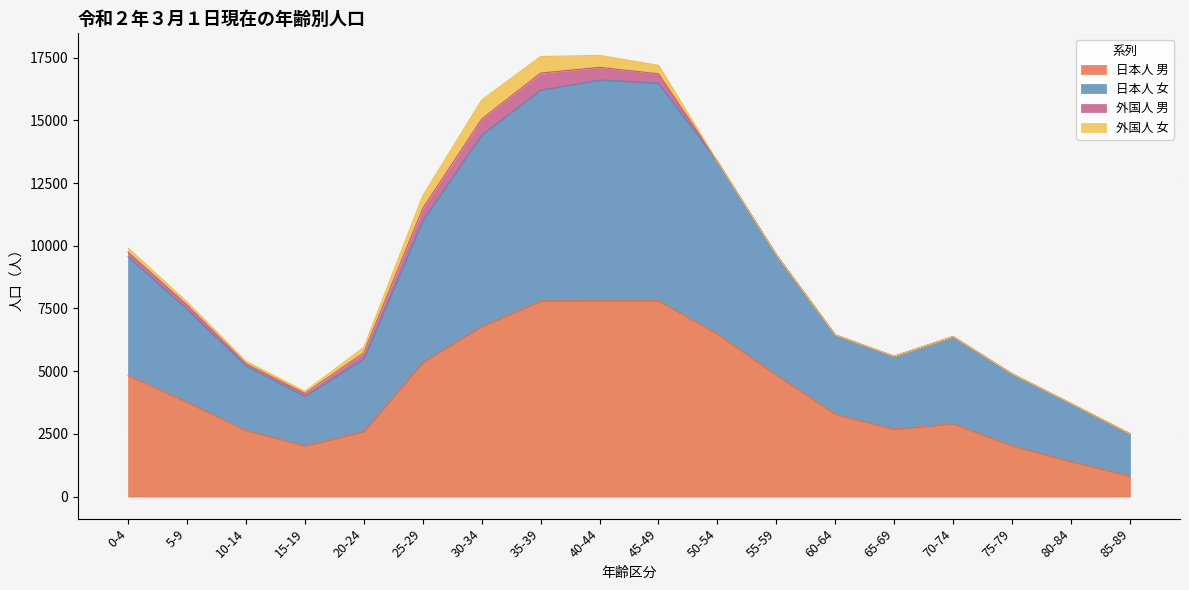

Which category has the lowest value in the 日本人 男 series?

85-89